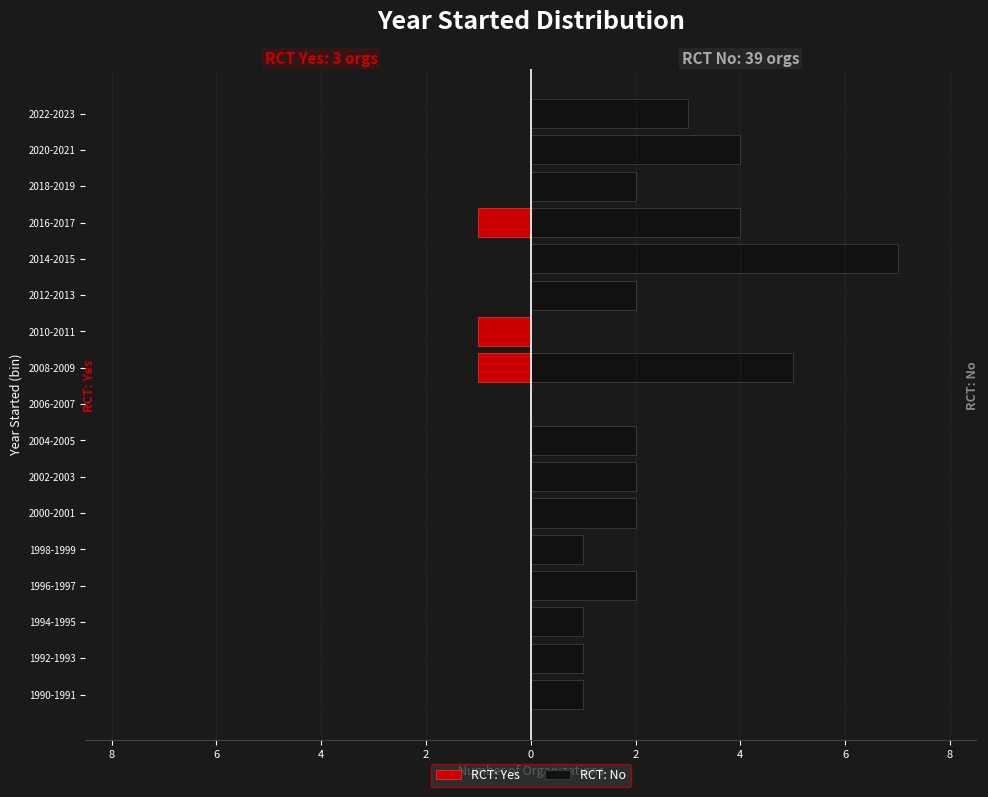

List the series in order of their overall mean, lowest first.

RCT: Yes, RCT: No